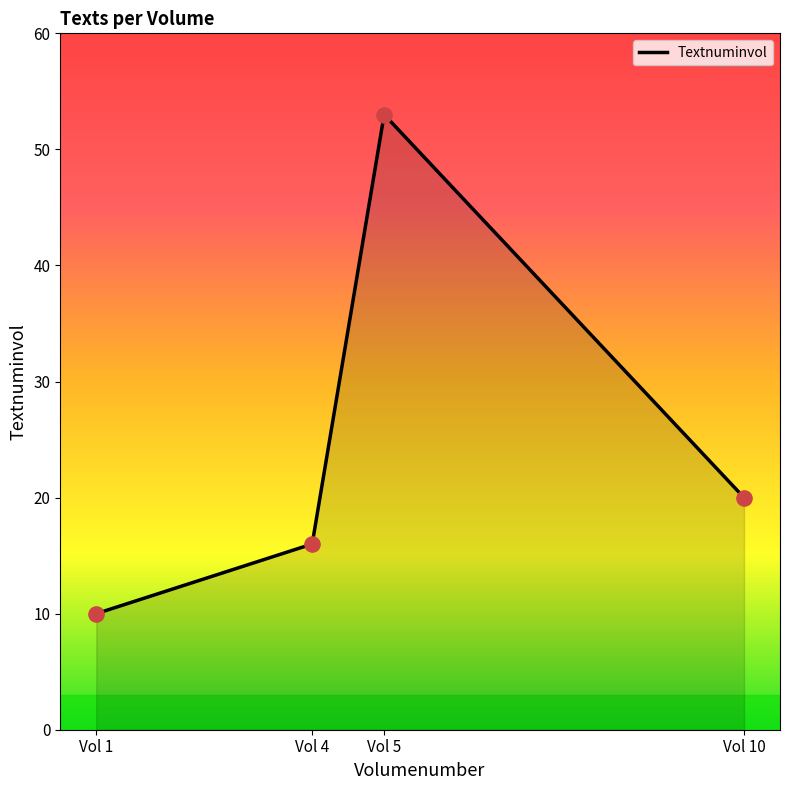

What is the highest value of the Textnuminvol series?

53.0